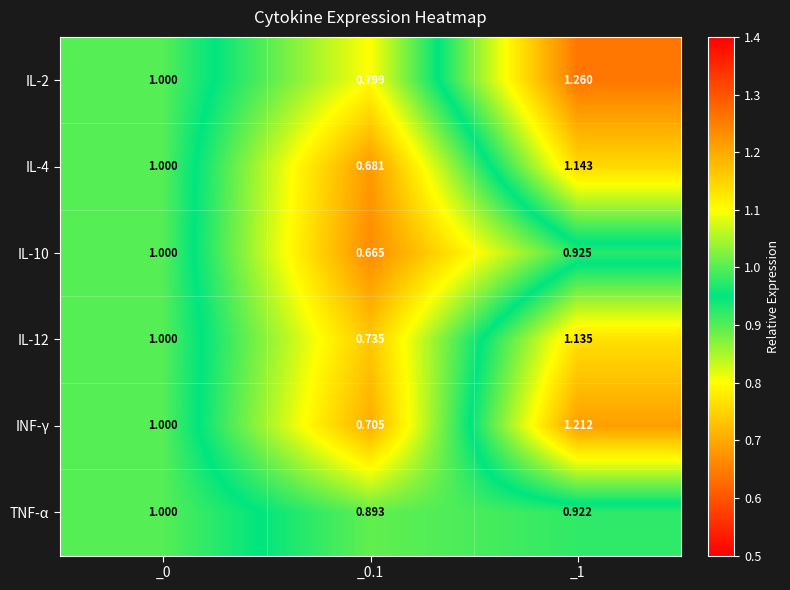

Is the value of IL-2 at _0.1 greater than the value of INF-γ at _0.1?

Yes